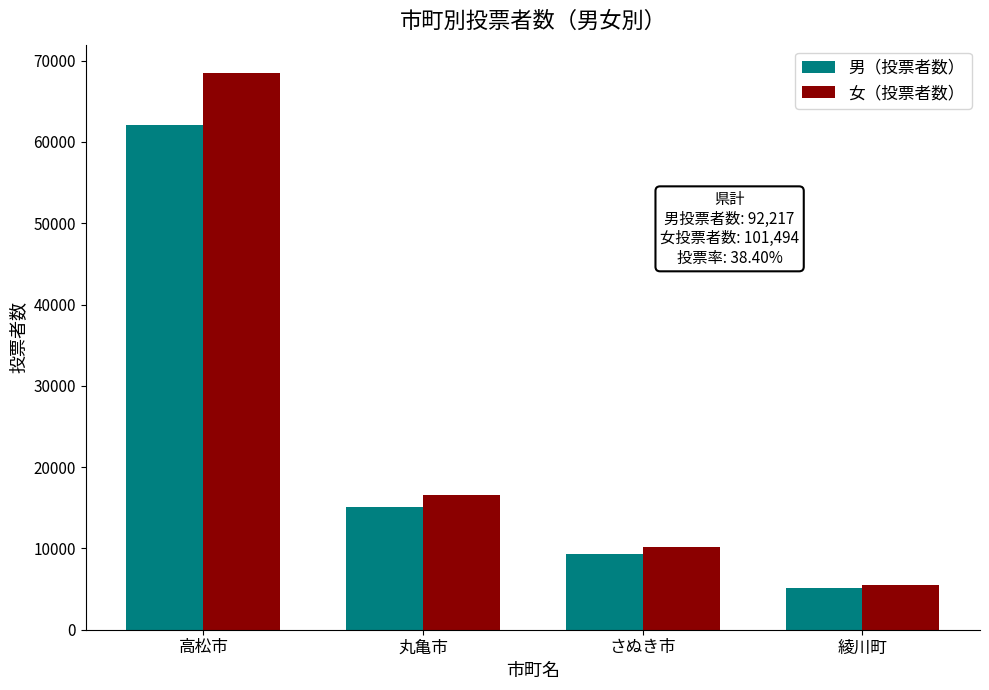

What is the minimum value for 女（投票者数）?

5527